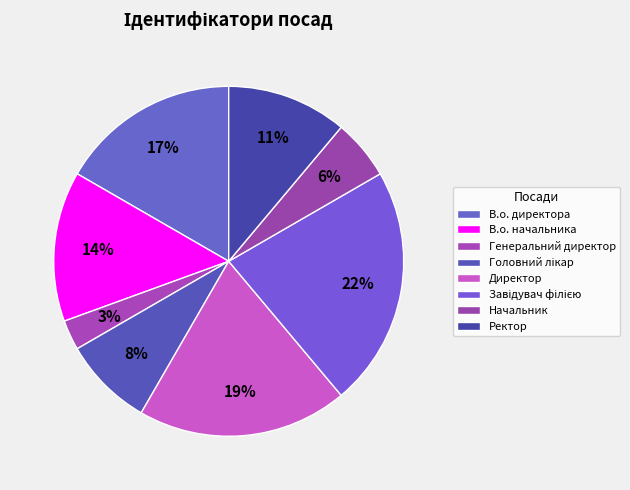

How many segments does this pie chart have?

8